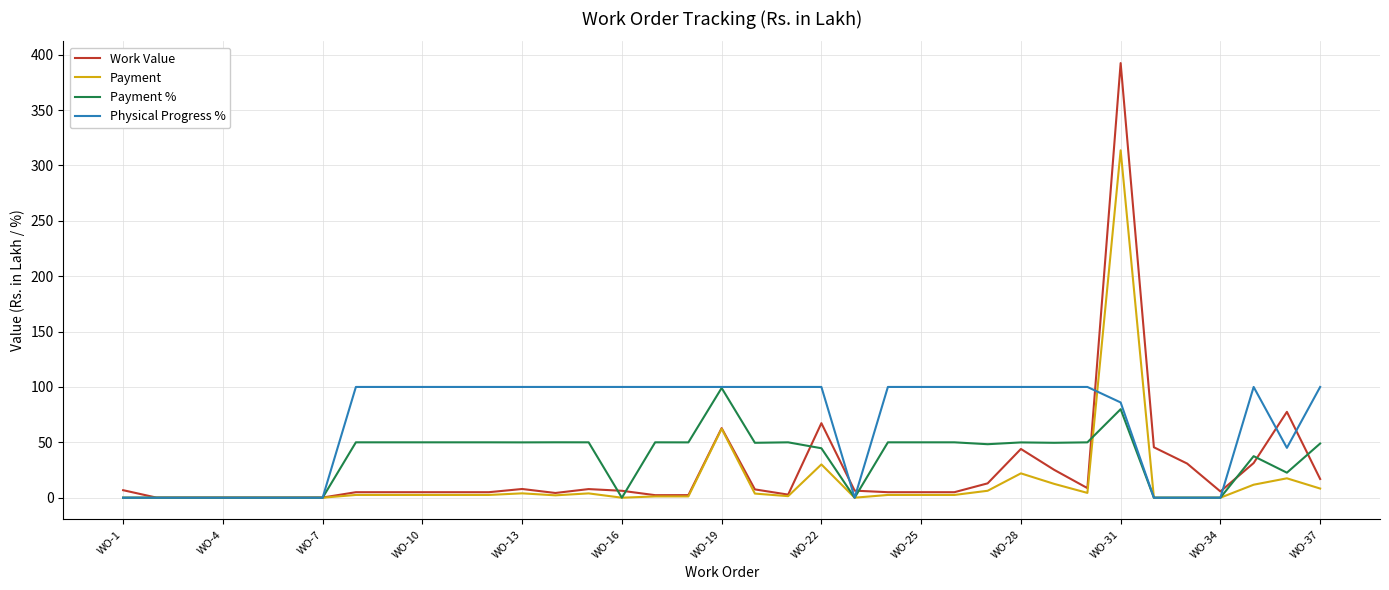

How many times do Physical Progress % and Work Value cross each other?

7